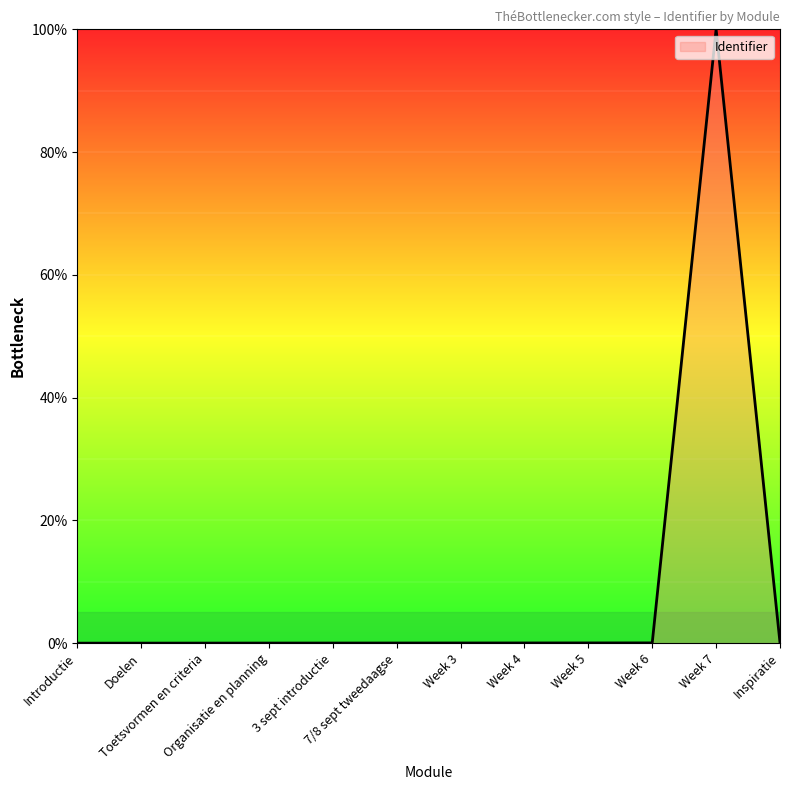

What is the maximum value shown in the chart?

100.0